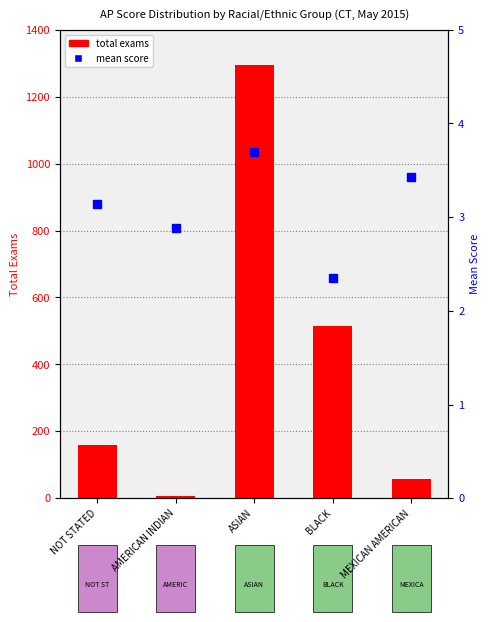

Which series reaches the maximum Y coordinate?

total exams